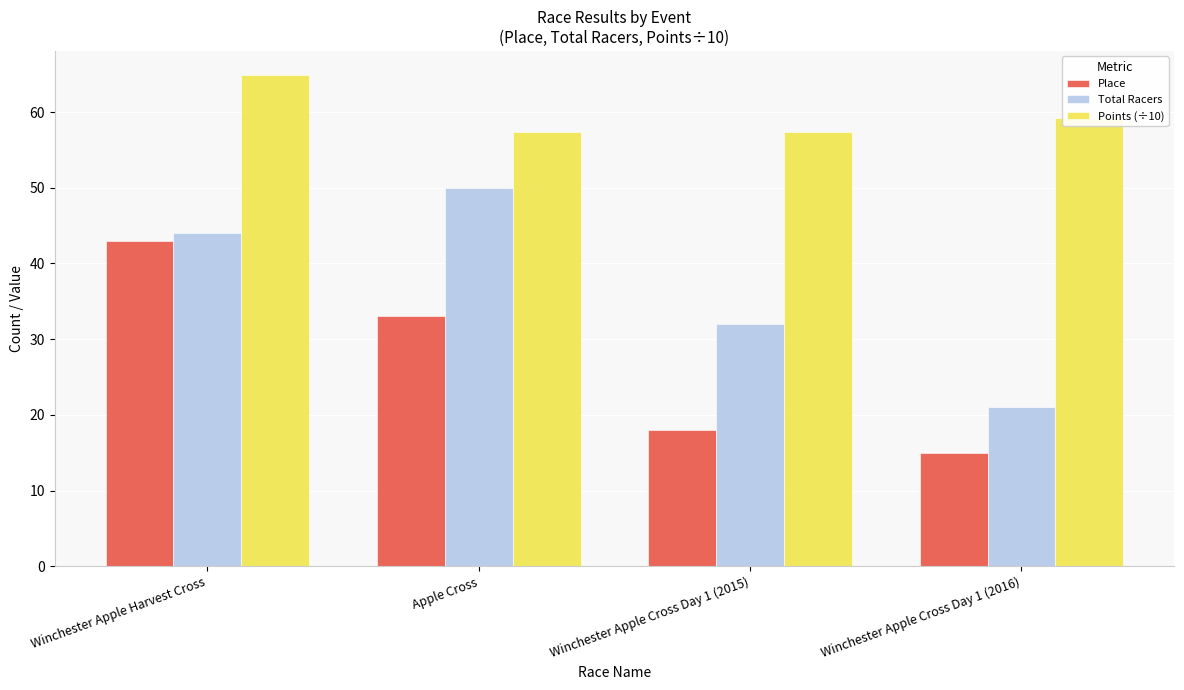

What is the label of the 4th bar from the right?

Winchester Apple Harvest Cross